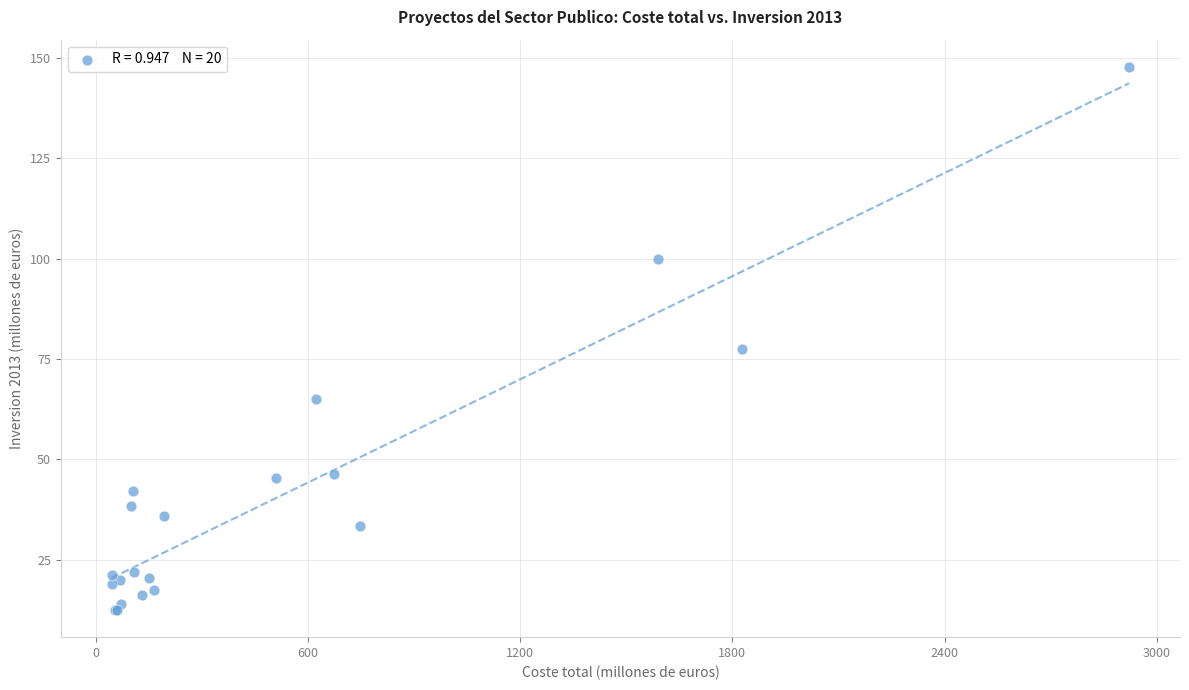

What Y value in the scatter plot is closest to 80?

77.5